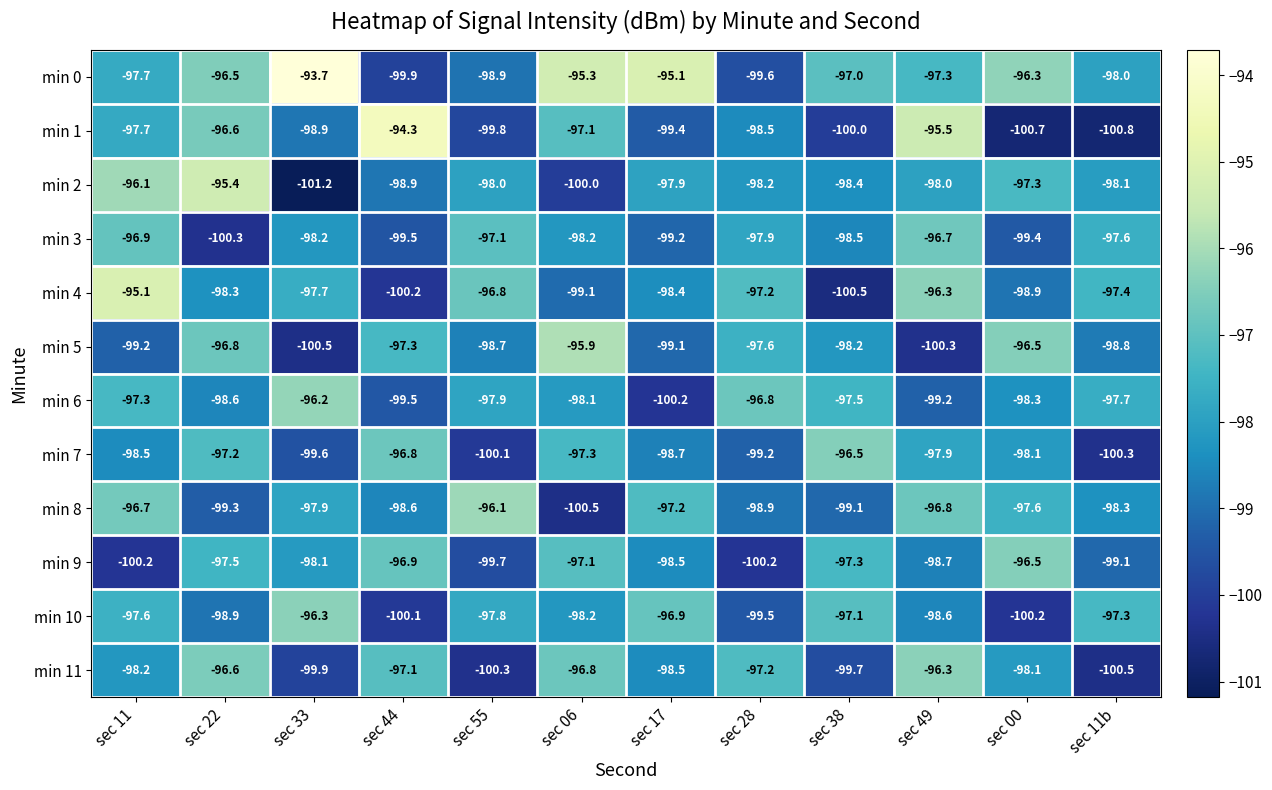

Which series changed the most between sec 55 and sec 28?

min 11